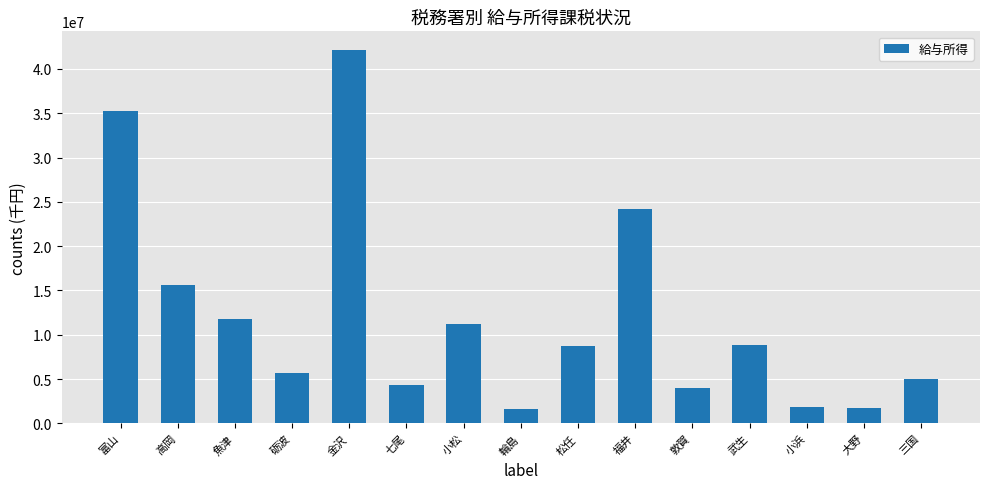

What is the minimum value shown in the chart?

1660622